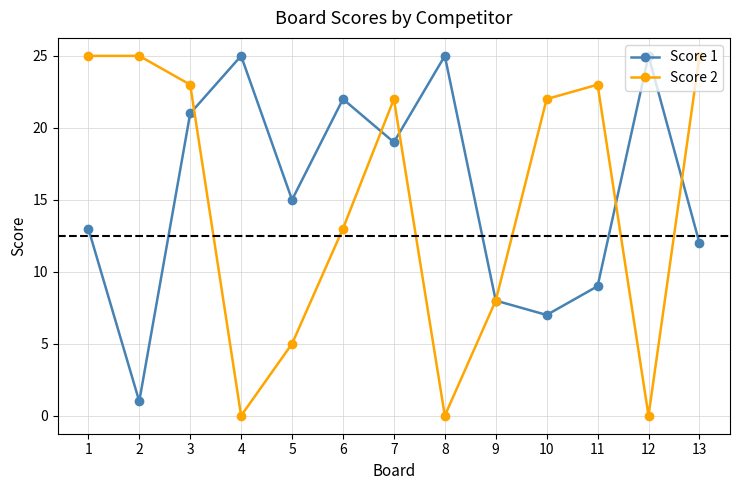

At how many categories does at least one series exceed 11?

12